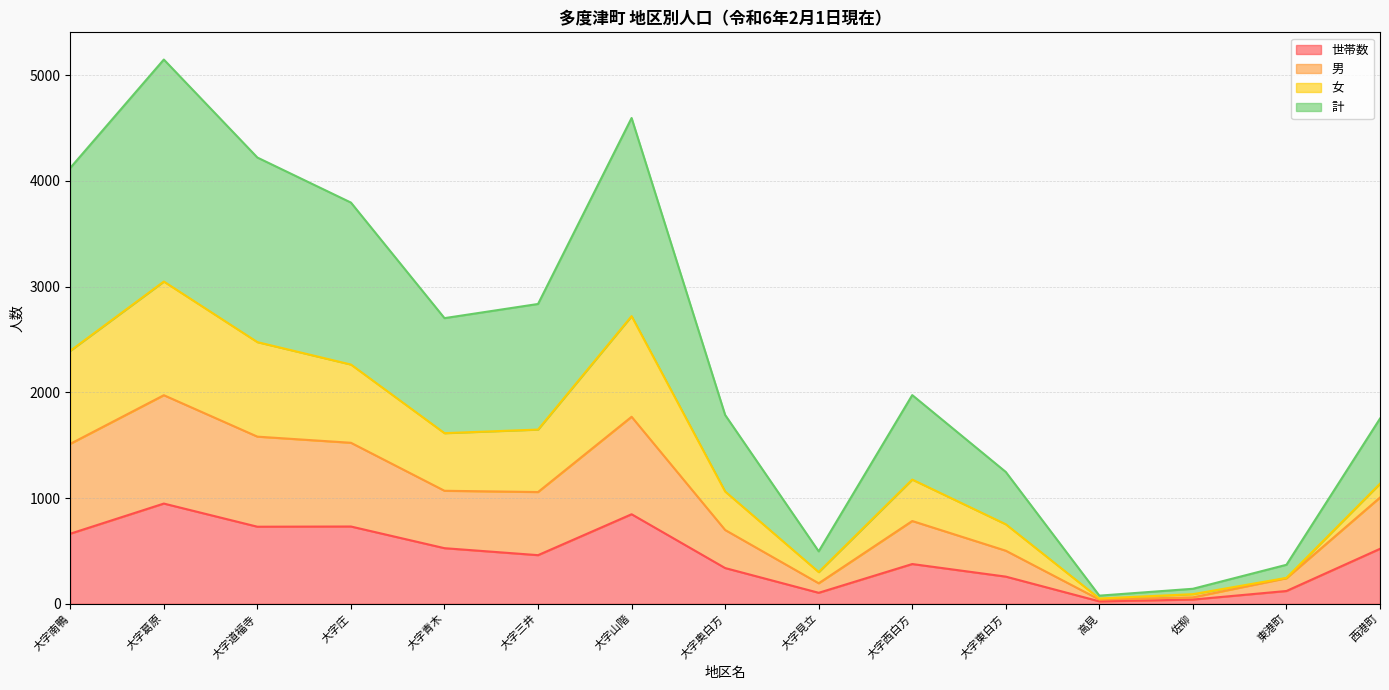

At which category is the sum across all series the highest?

大字葛原